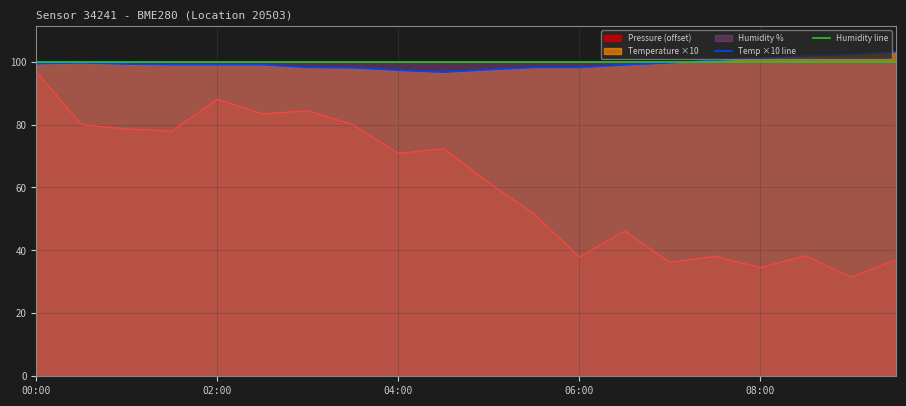

How many data points in Temp ×10 line are above 99?

9